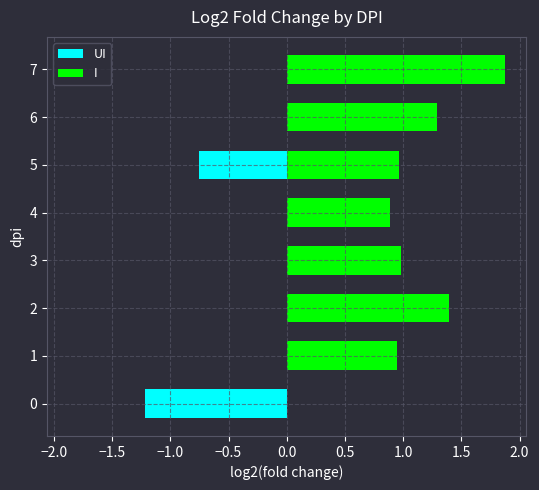

What are all the series names shown in the legend?

UI, I